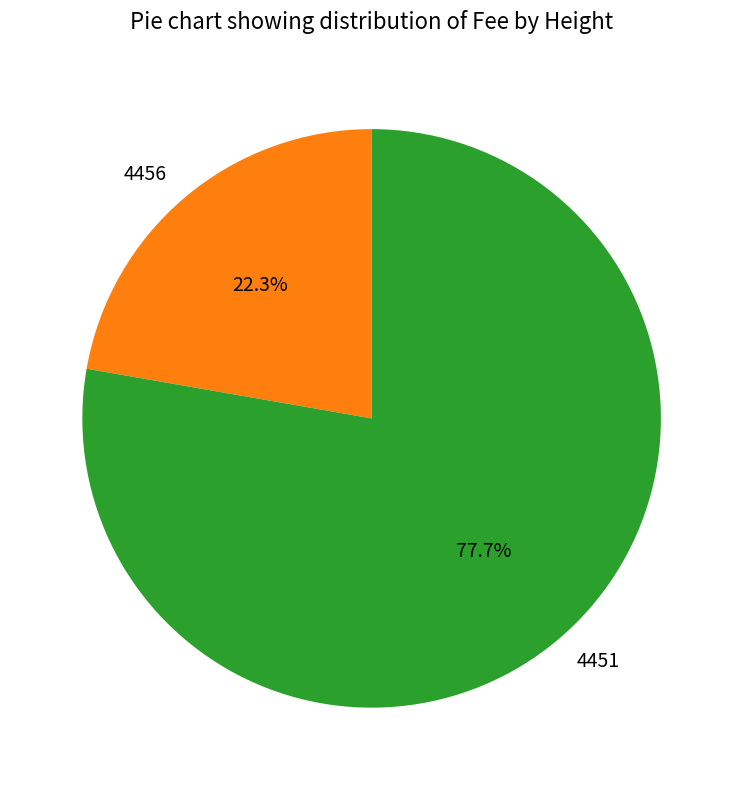

What percentage is NOT represented by 4451?

22.3%